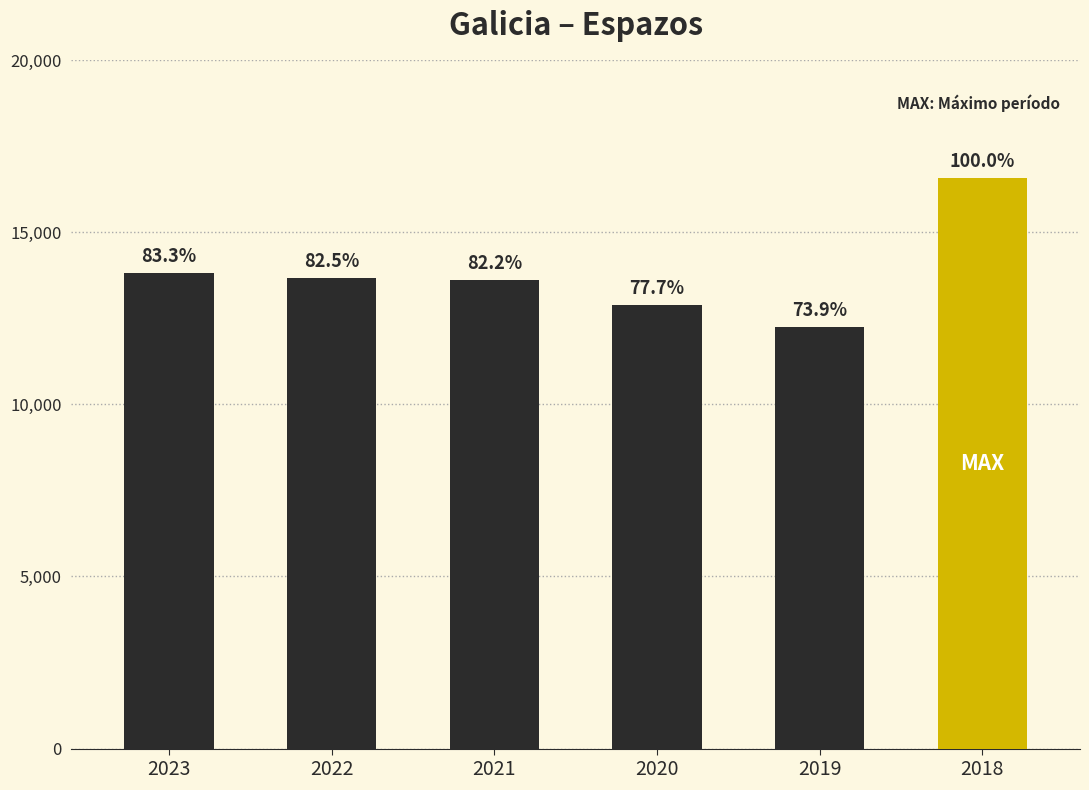

What is the ratio of the value at 2022 to the value at 2018?

0.8